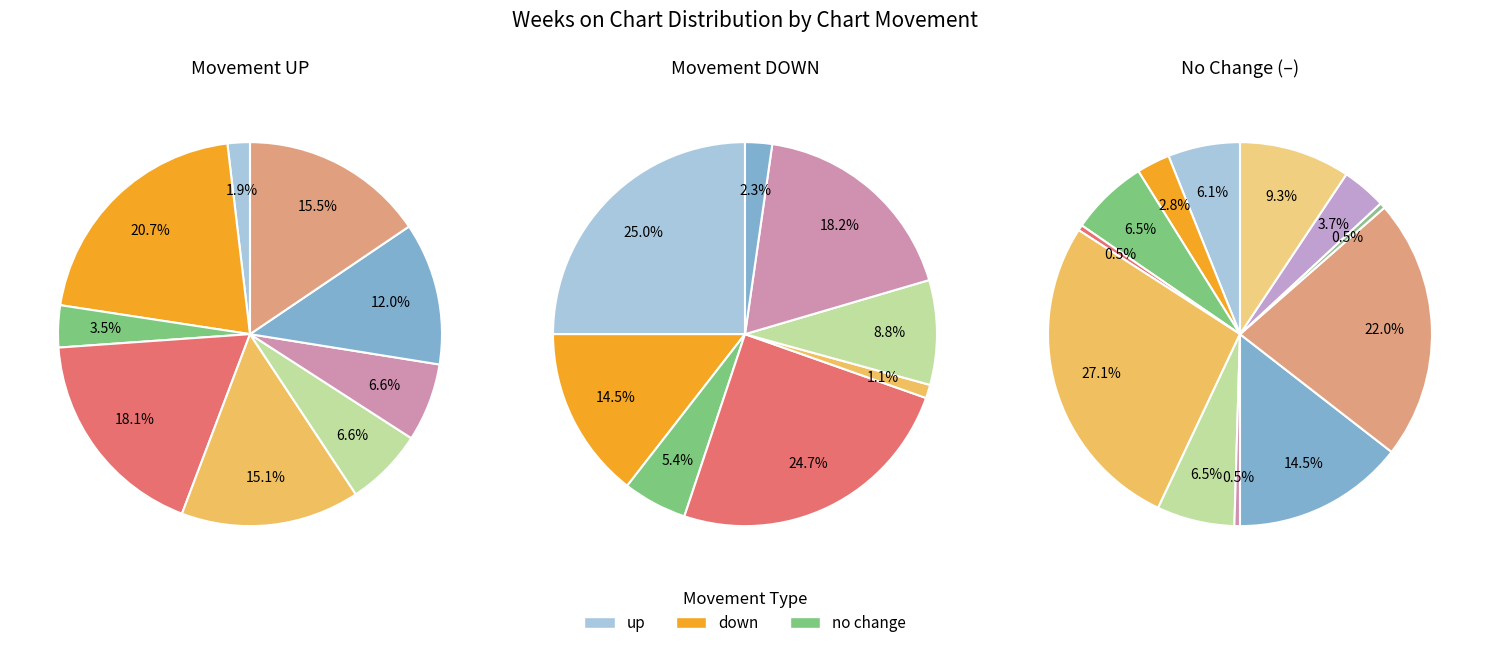

Is it true that up is 34% of the pie?

True